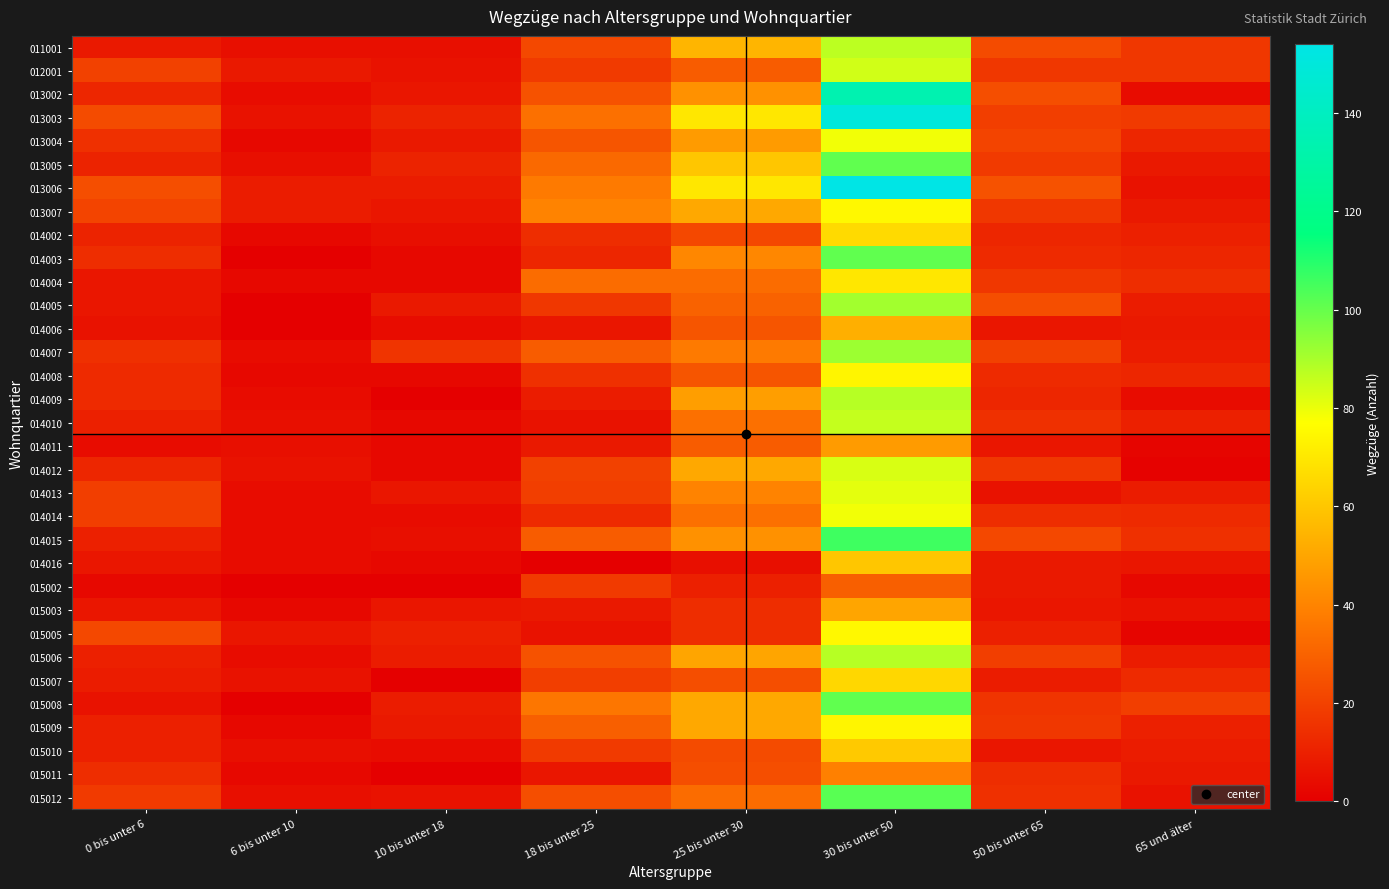

At how many categories does at least one series exceed 93?

1